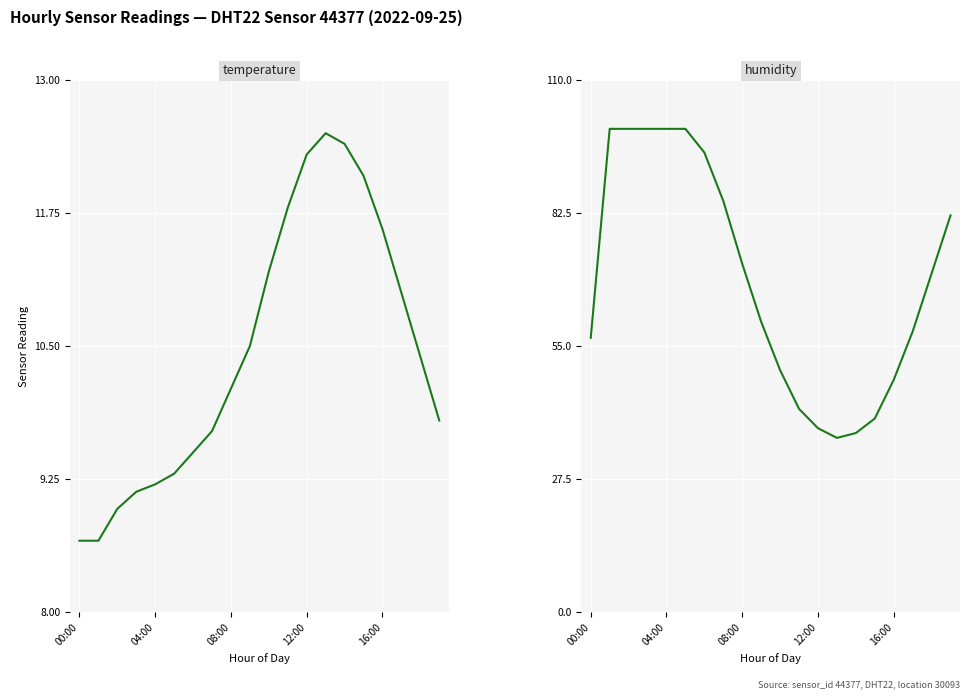

Which series has the widest spread of values?

humidity